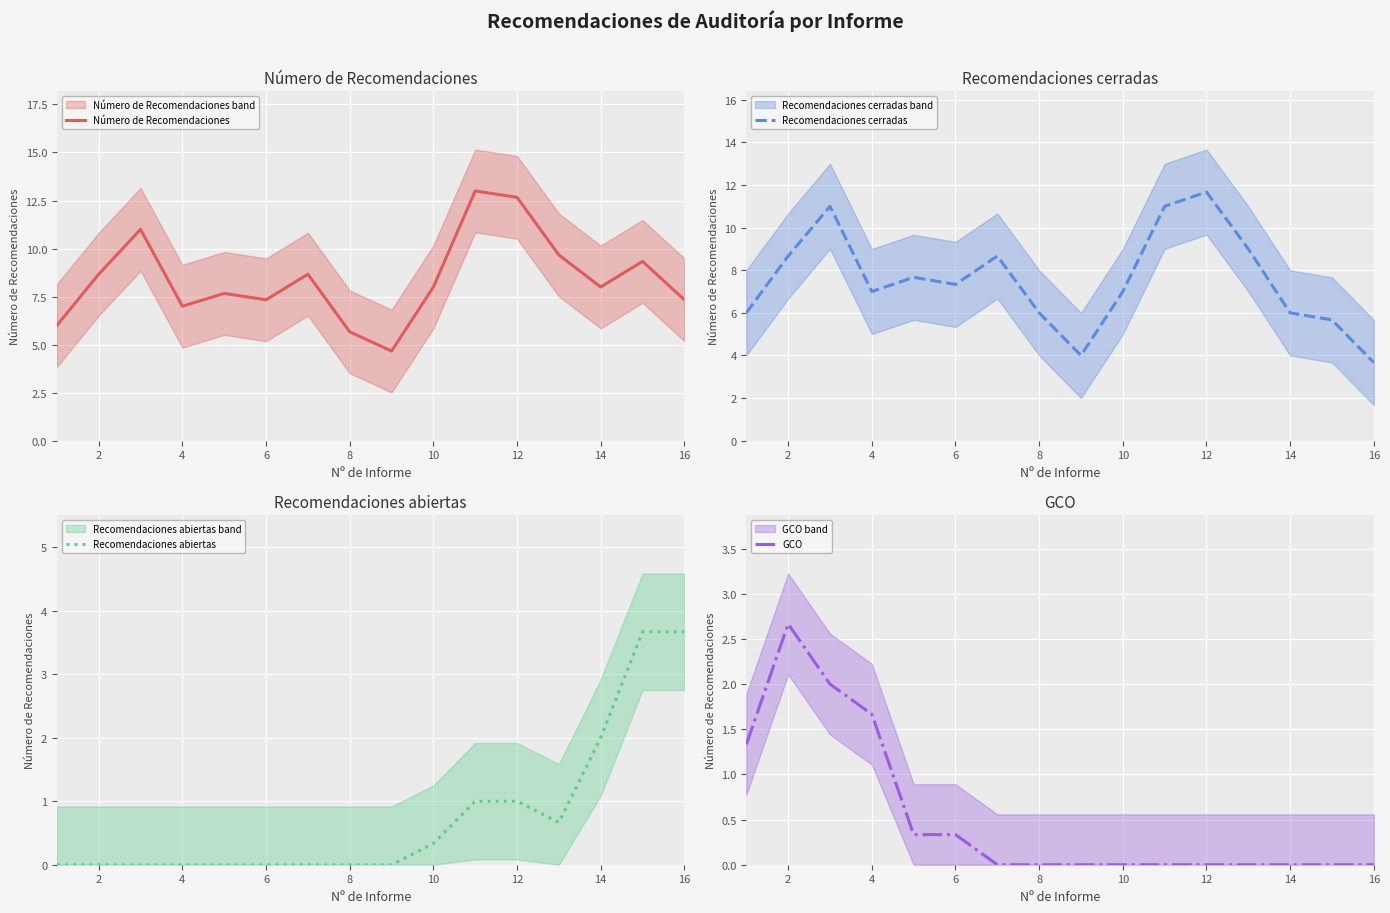

Reading left to right, extract all data points from this chart.

Número de Recomendaciones: 6.0	8.7	11.0	7.0	7.7	7.3	8.7	5.7	4.7	8.0	13.0	12.7	9.7	8.0	9.3	7.3
Recomendaciones cerradas: 6.0	8.7	11.0	7.0	7.7	7.3	8.7	6.0	4.0	7.0	11.0	11.7	9.0	6.0	5.7	3.7
Recomendaciones abiertas: 0.0	0.0	0.0	0.0	0.0	0.0	0.0	0.0	0.0	0.3	1.0	1.0	0.7	2.0	3.7	3.7
GCO: 1.3	2.7	2.0	1.7	0.3	0.3	0.0	0.0	0.0	0.0	0.0	0.0	0.0	0.0	0.0	0.0